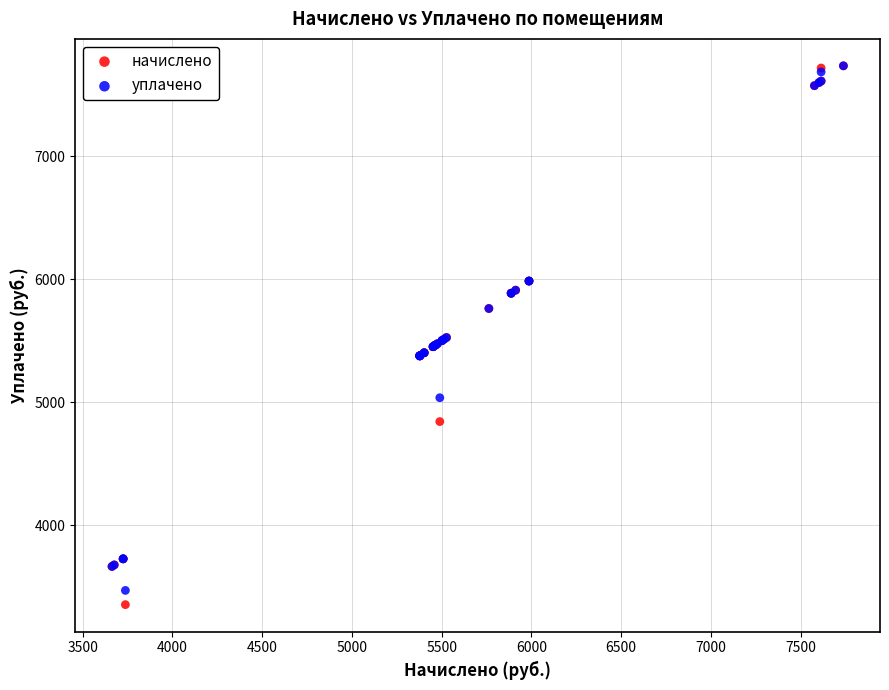

Which series has the widest spread of Y values?

начислено